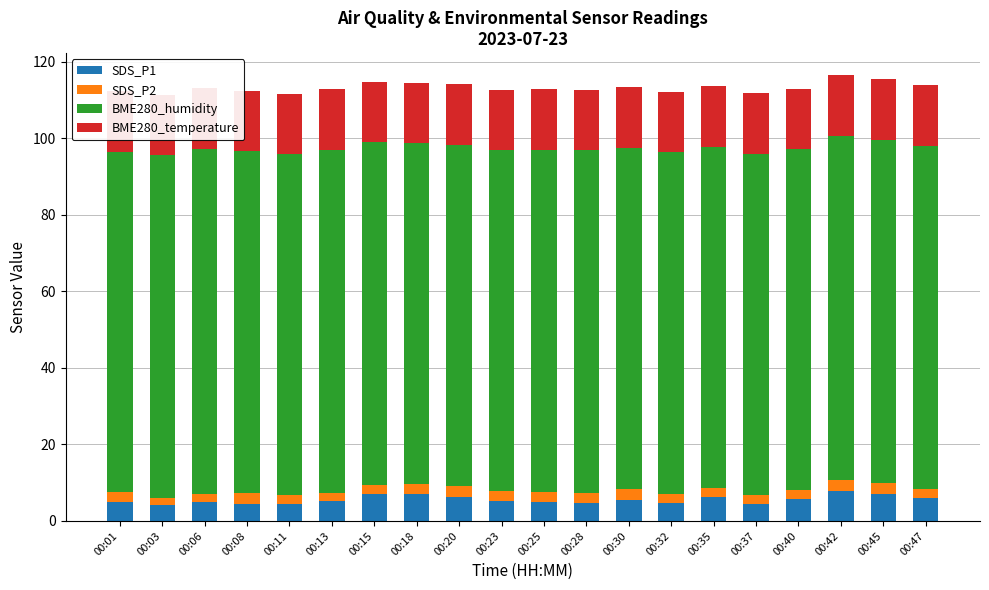

What is the minimum value for SDS_P1?

4.1